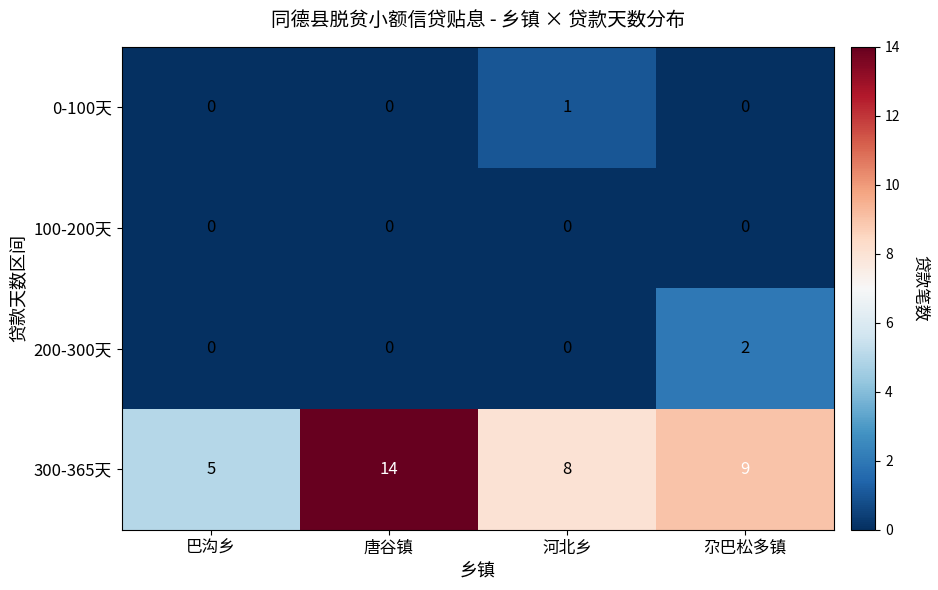

Reading left to right, transcribe all the data shown in this chart.

0-100天: 巴沟乡=0	唐谷镇=0	河北乡=1	尕巴松多镇=0
100-200天: 巴沟乡=0	唐谷镇=0	河北乡=0	尕巴松多镇=0
200-300天: 巴沟乡=0	唐谷镇=0	河北乡=0	尕巴松多镇=2
300-365天: 巴沟乡=5	唐谷镇=14	河北乡=8	尕巴松多镇=9